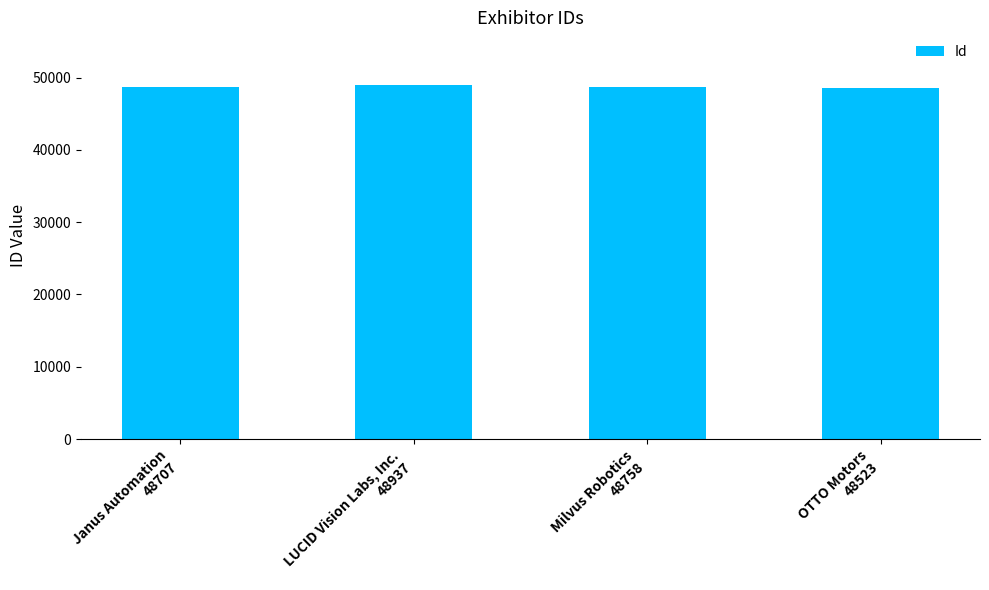

What is the minimum value shown in the chart?

48523